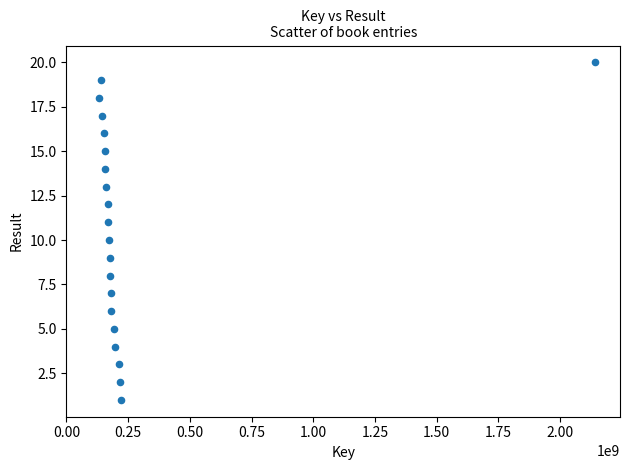

What is the range of Y values (max minus min)?

19